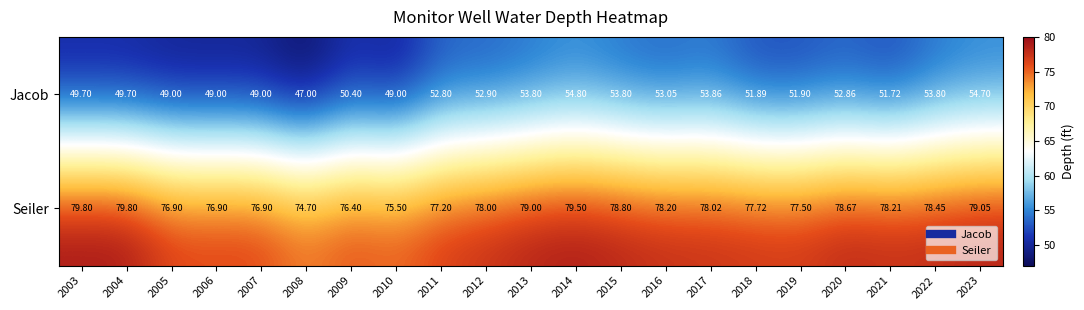

Rank the series by their average value, from lowest to highest.

Jacob, Seiler